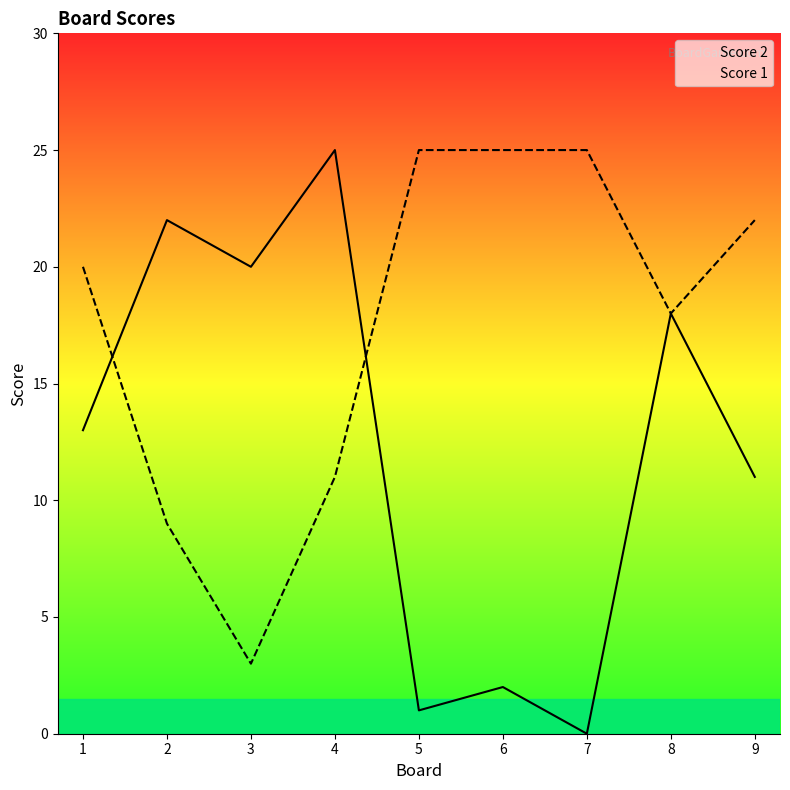

Which series has the largest total across all categories?

Score 1